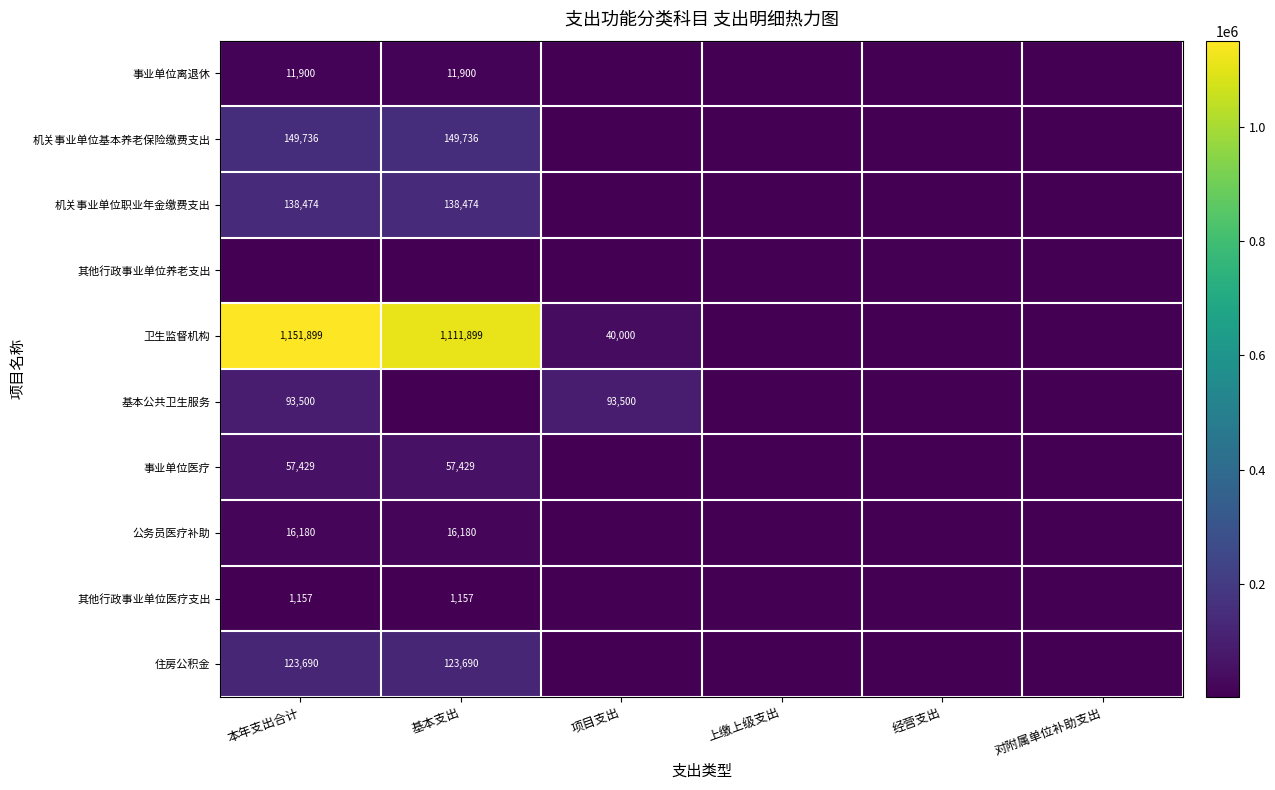

Is the value of 住房公积金 at 本年支出合计 greater than the value of 机关事业单位职业年金缴费支出 at 本年支出合计?

No